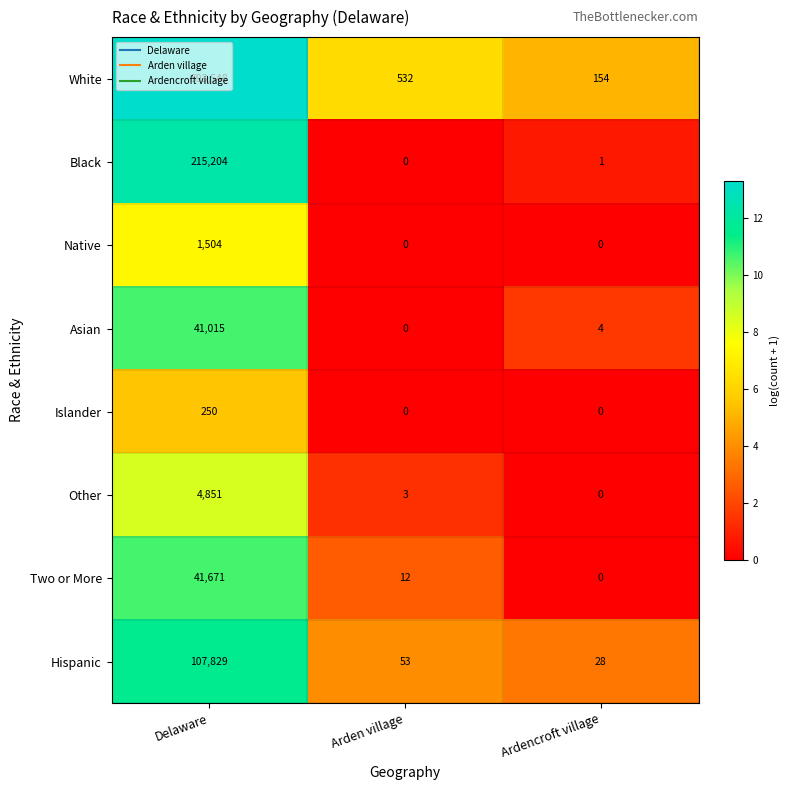

At how many categories does at least one series exceed 13?

3